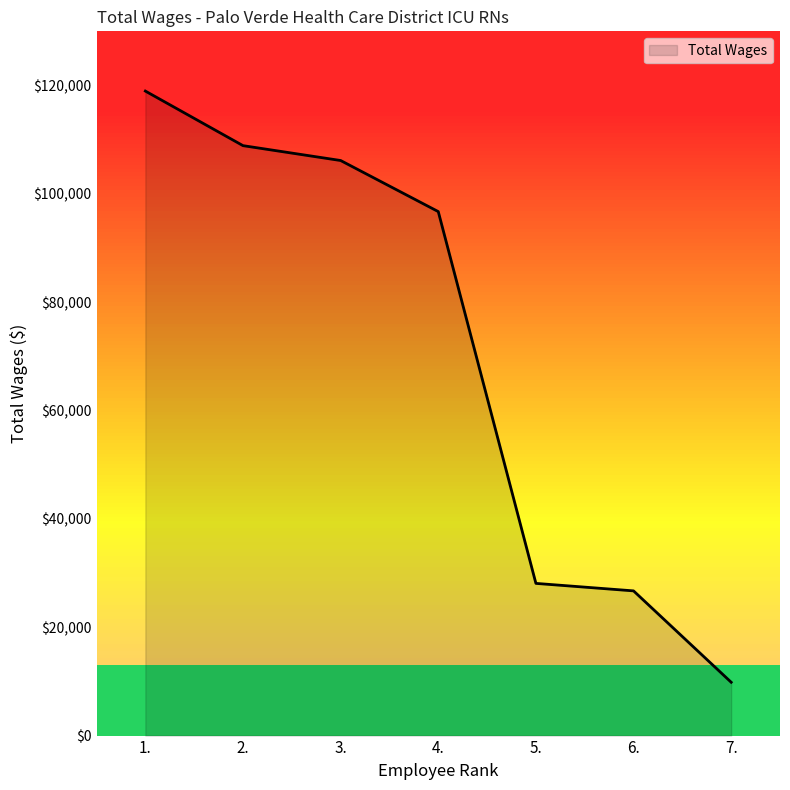

Reading left to right, what are all the values shown in this chart?

118973	108899	106155	96724	28094	26712	9843